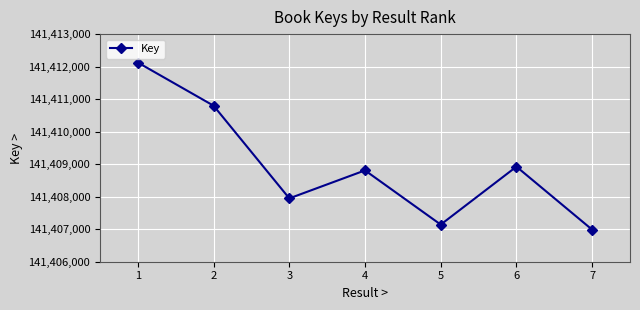

How many data points does each series have?

7